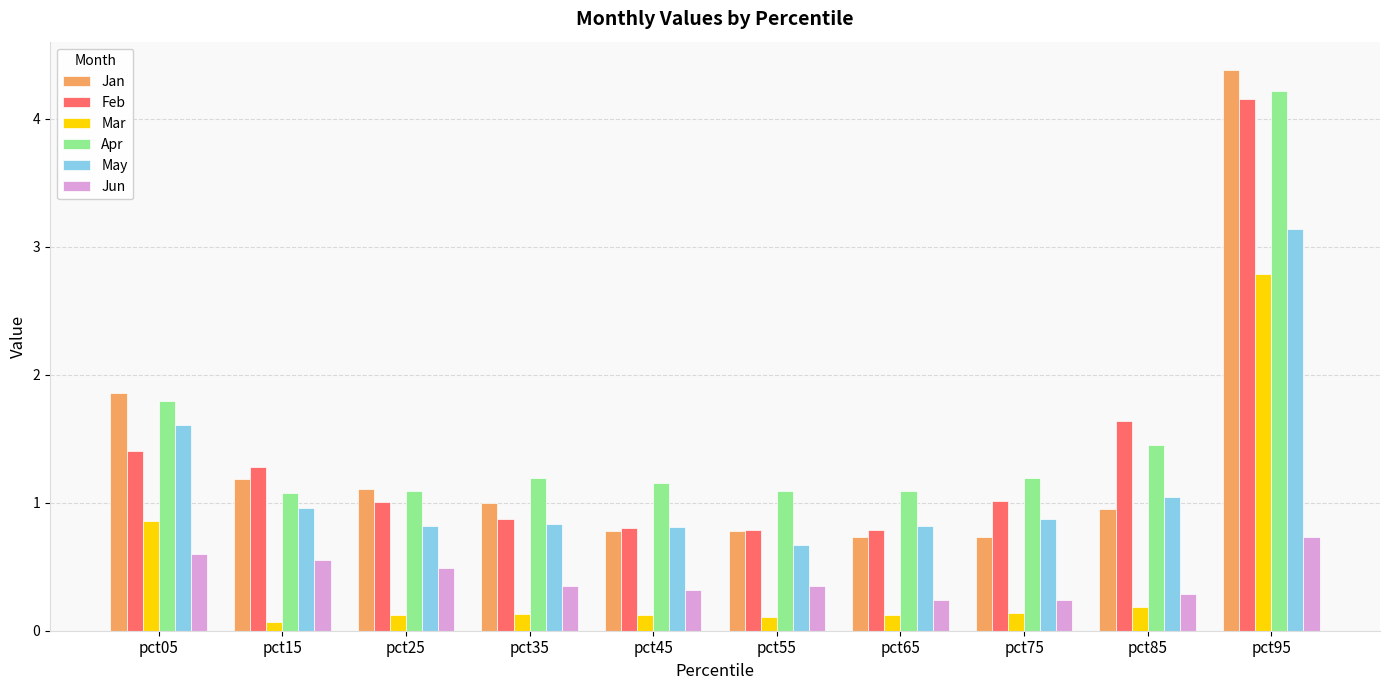

The value of Apr at pct45 is 0.5. True or false?

False